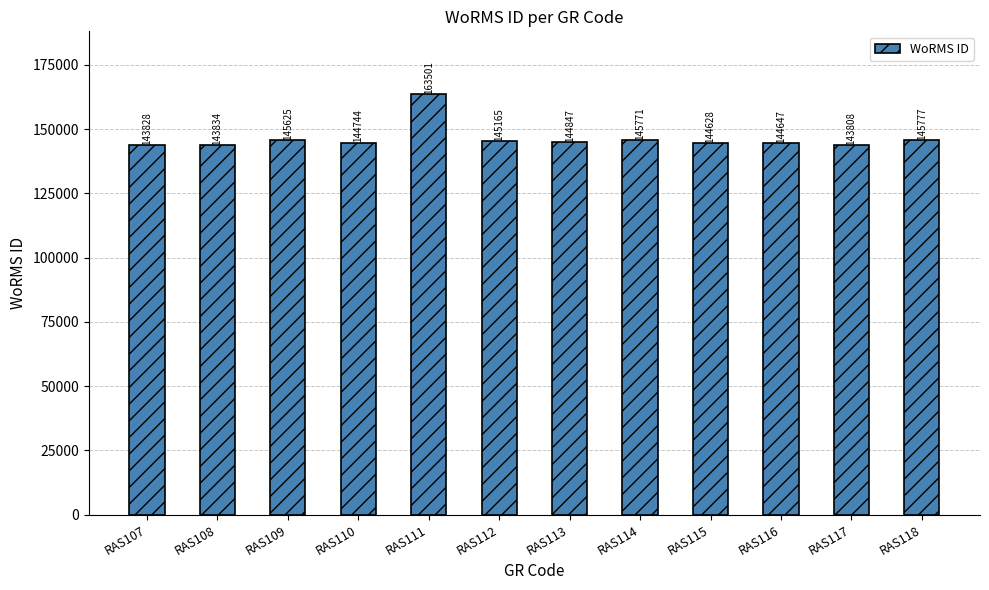

Rank the categories by value from lowest to highest.

RAS117, RAS107, RAS108, RAS115, RAS116, RAS110, RAS113, RAS112, RAS109, RAS114, RAS118, RAS111